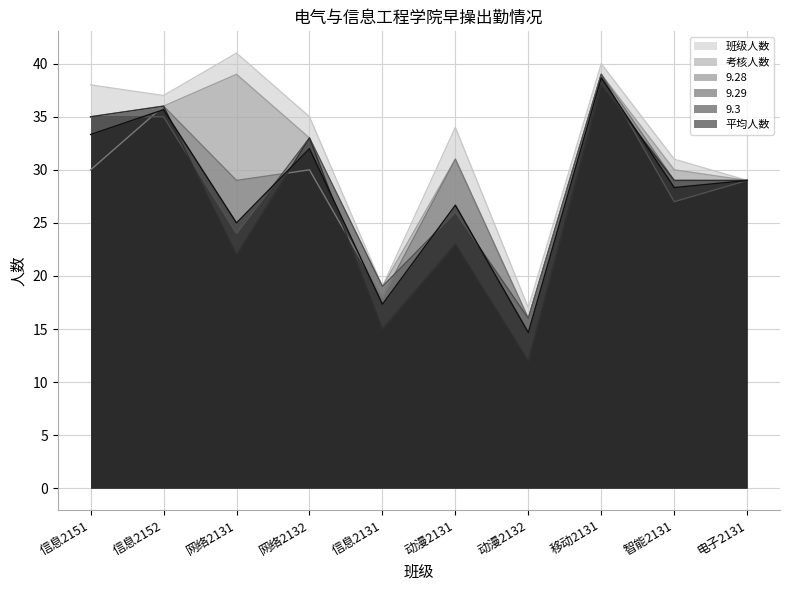

What is the sum of all 考核人数 values?

307.0